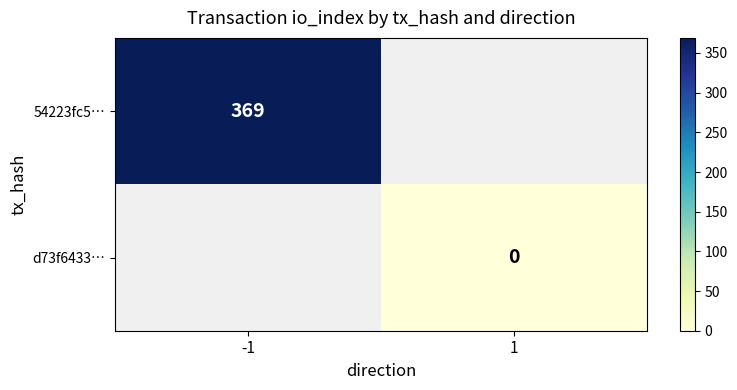

The 54223fc5… series shows 609 at -1. True or false?

False